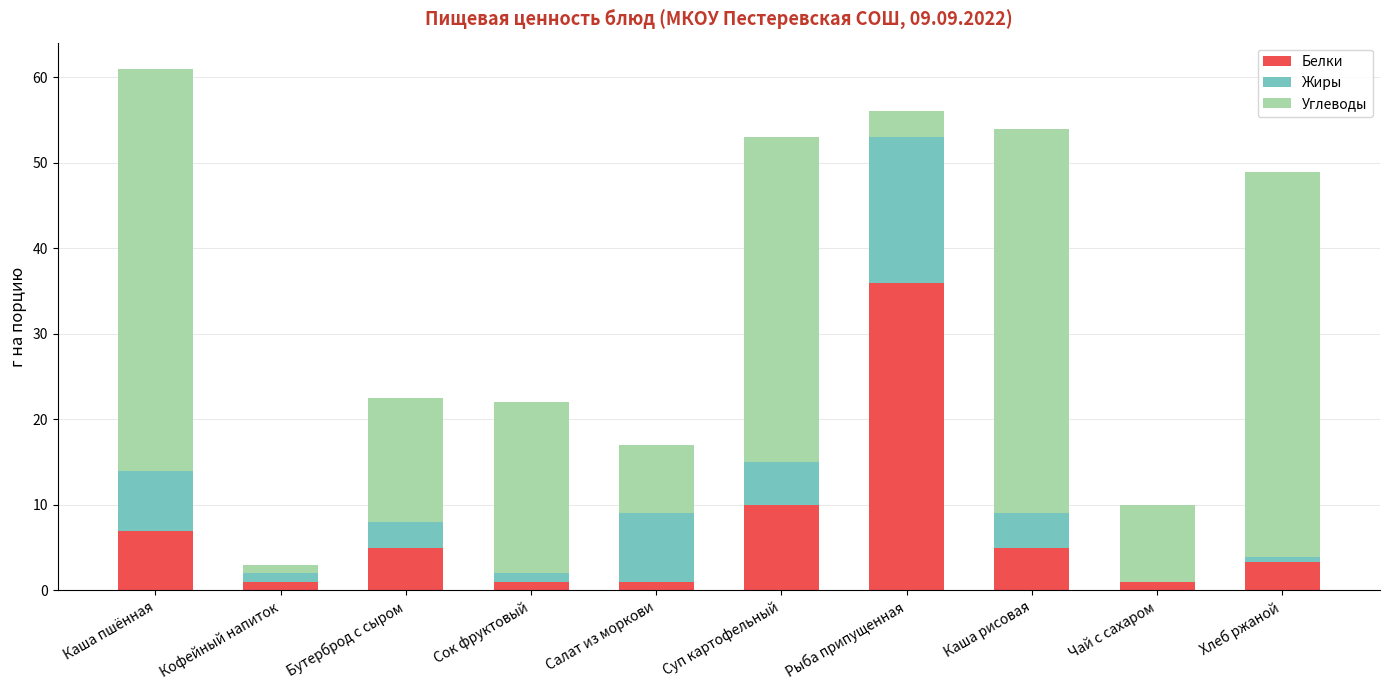

The Белки series shows 36.0 at Рыба припущенная. True or false?

True